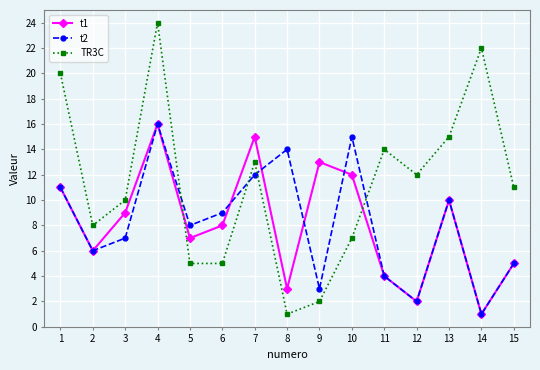

Where is the first local minimum for TR3C?

2